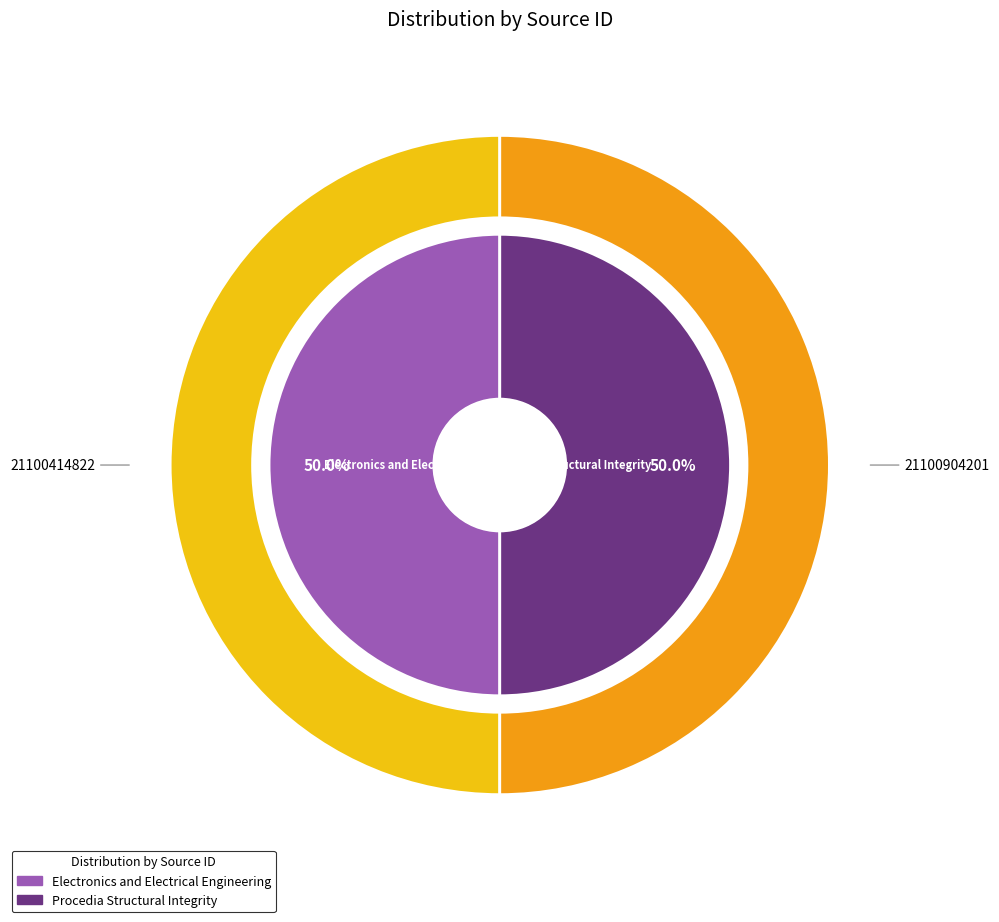

What is the ratio of the value at Electronics and Electrical Engineering to the value at Procedia Structural Integrity?

1.0